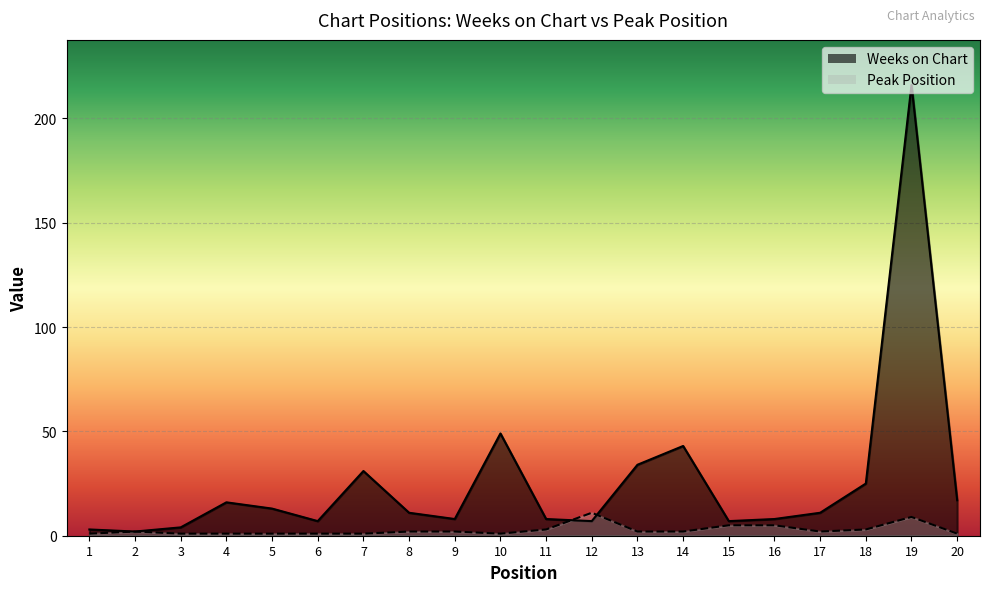

The Peak Position series shows 2 at 1. True or false?

False